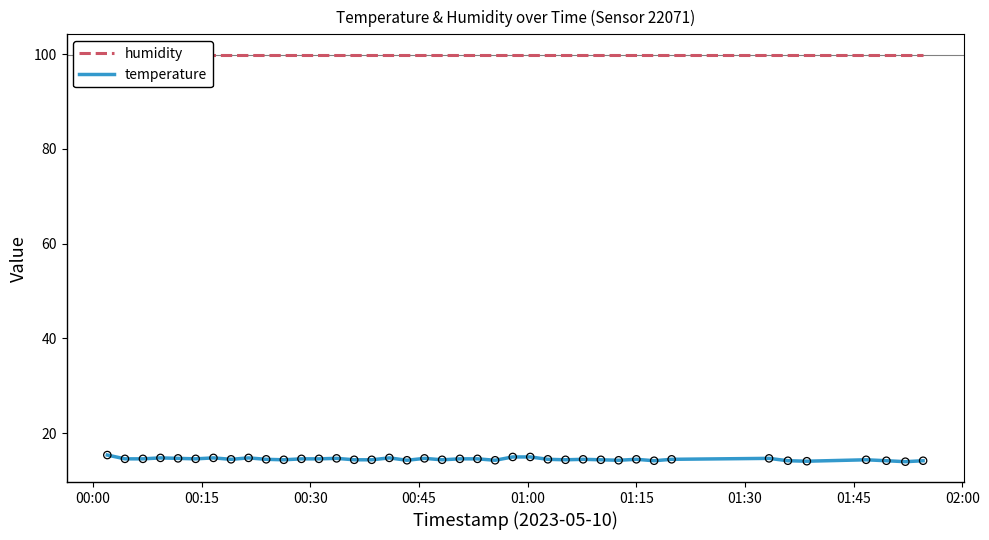

Which series contains the highest Y value?

humidity